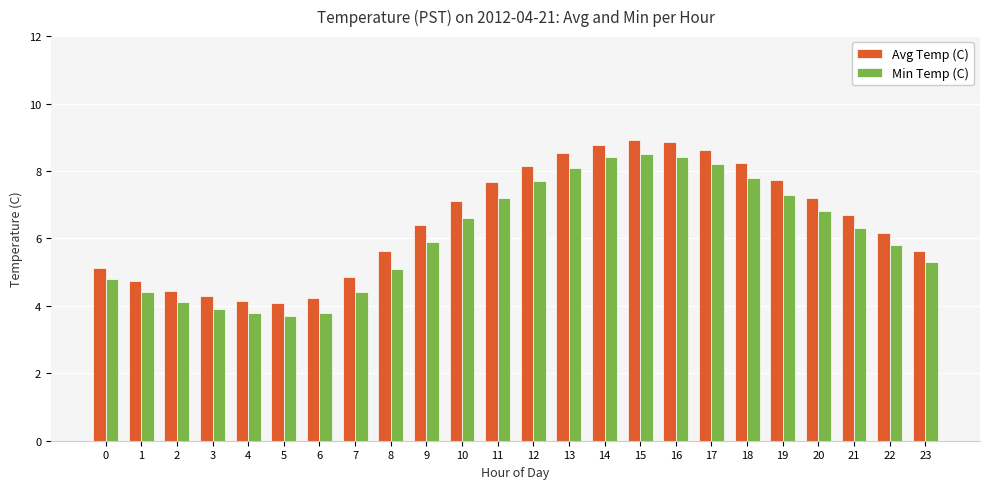

True or false: Avg Temp (C) has a value of 13.9 at 14.

False